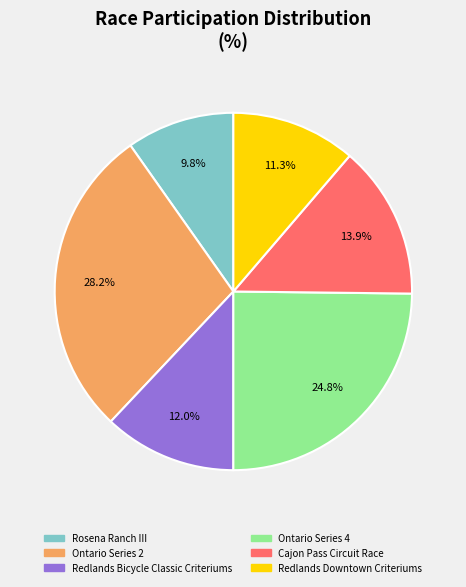

True or false: Rosena Ranch III accounts for 4% of the total.

False